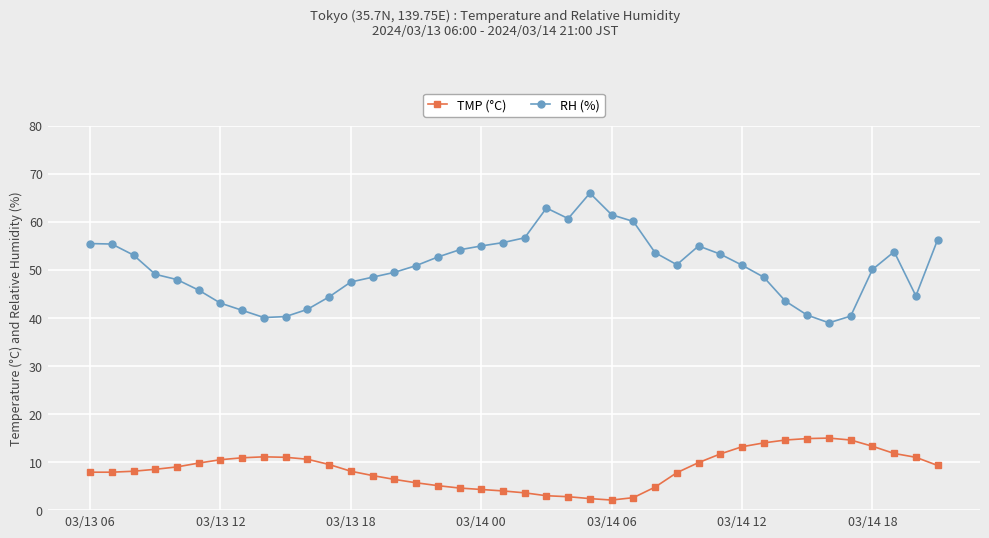

Rank the series by their maximum value, from highest to lowest.

RH (%), TMP (°C)